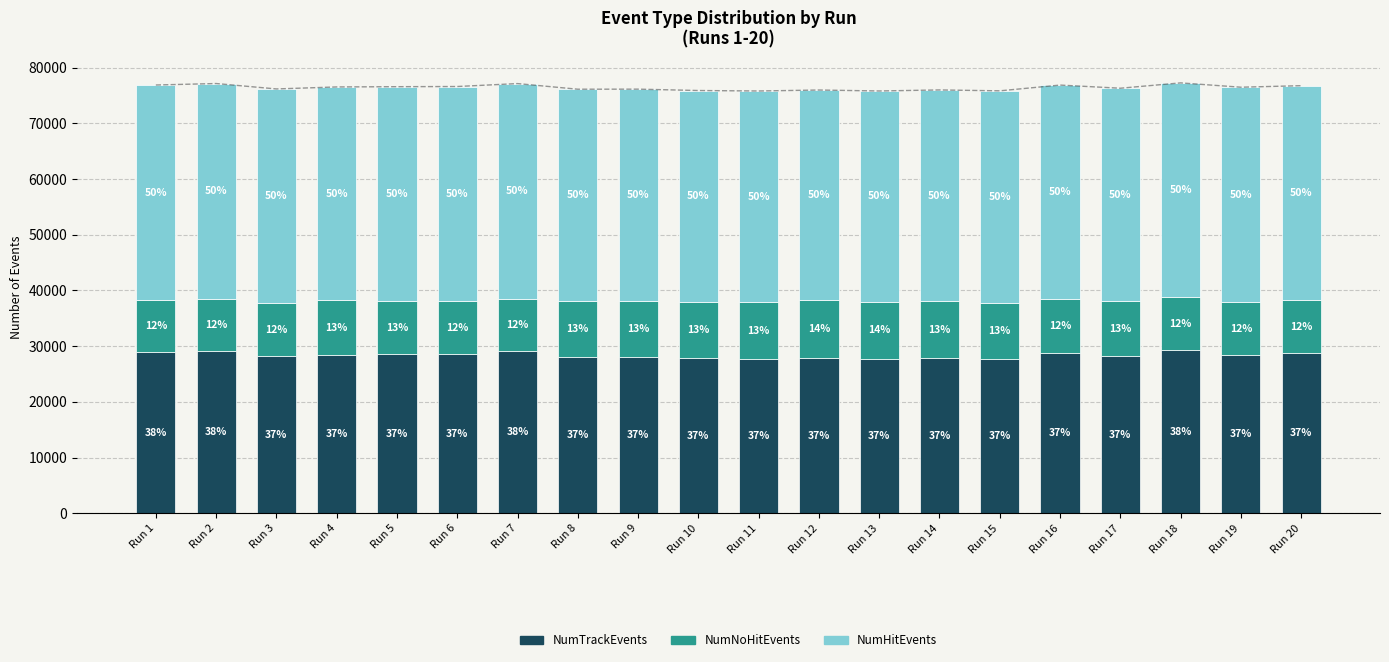

What is the value of the NumNoHitEvents bar at the 4th from the left?

9774